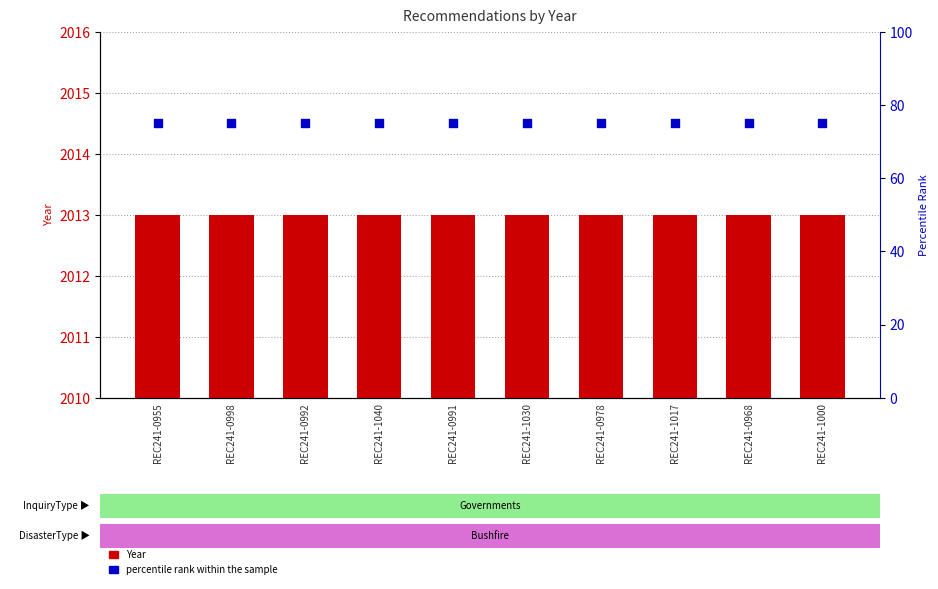

At how many categories does at least one series exceed 1232?

10